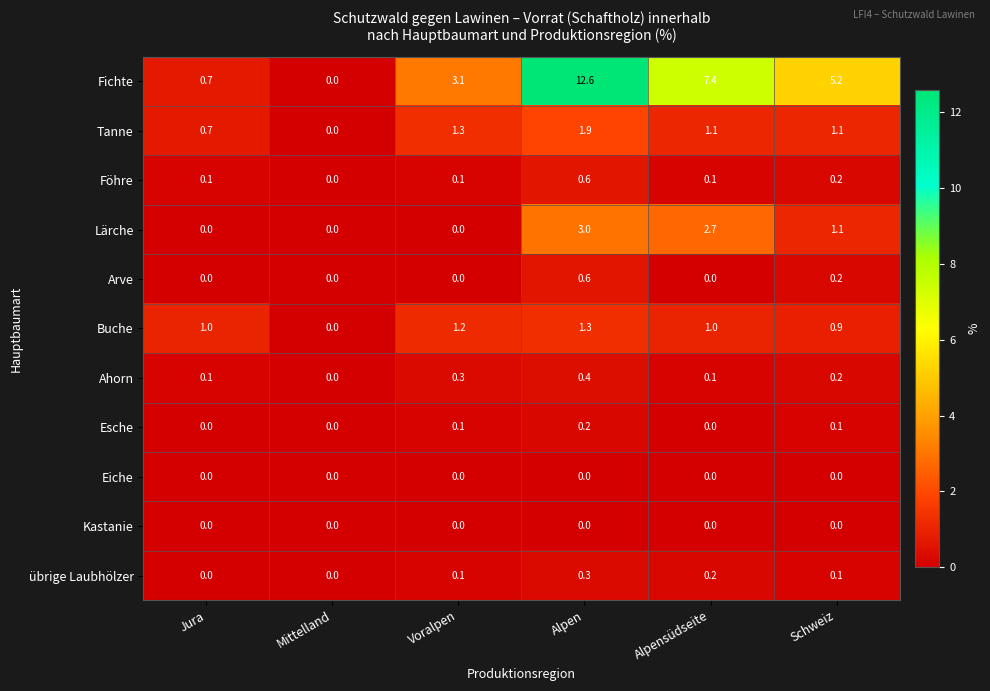

At which category is the sum across all series the highest?

Alpen